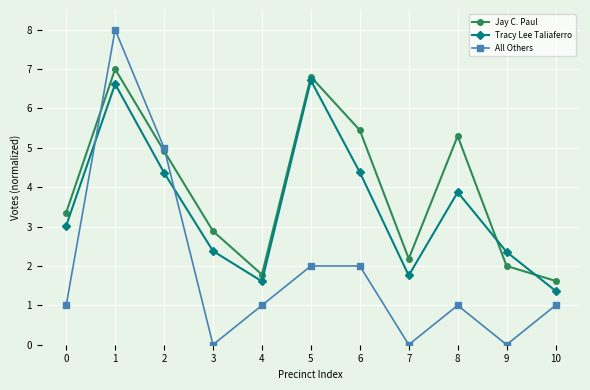

Which series has the widest spread of values?

All Others